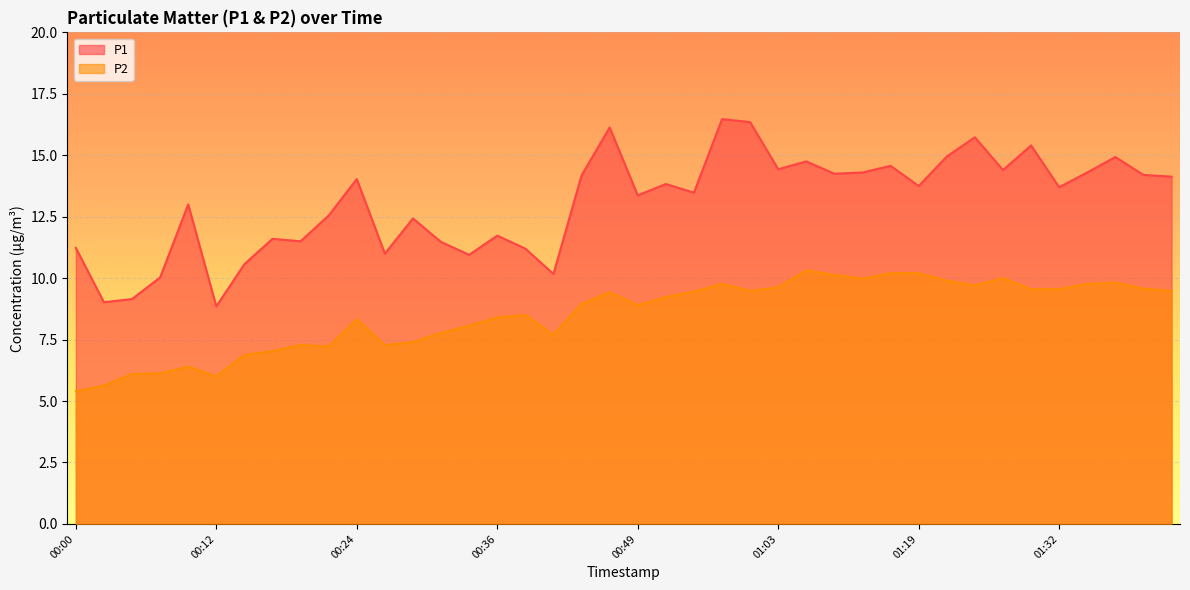

How many distinct data groups are displayed?

2